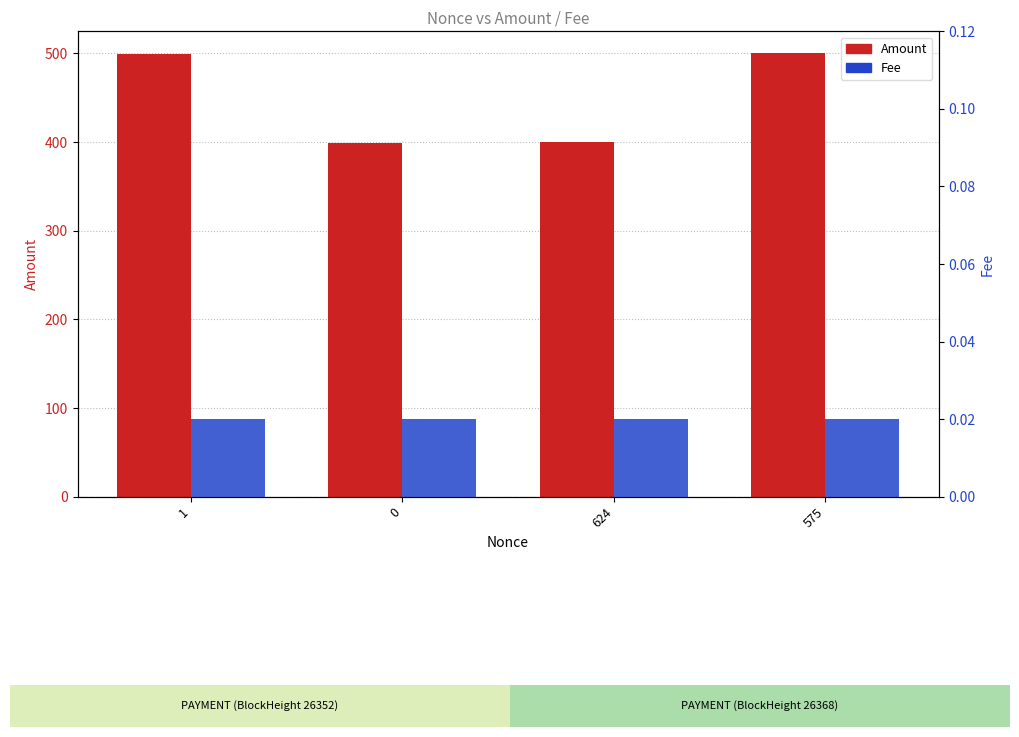

Which category has the highest value in the Amount series?

575